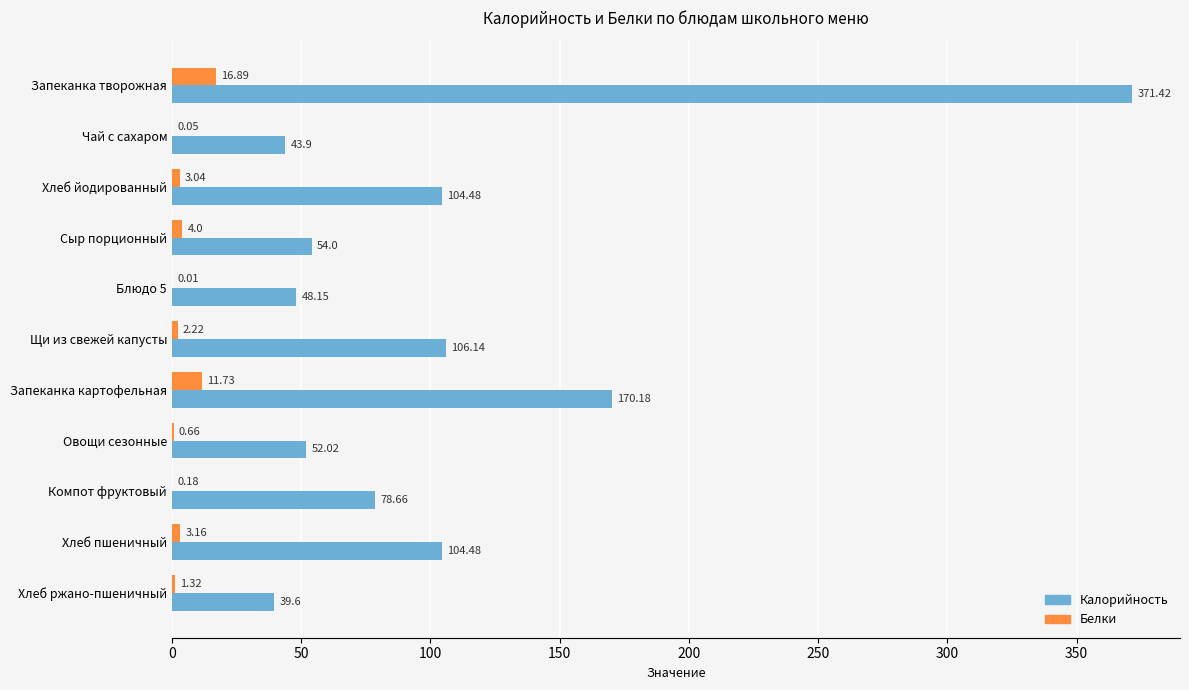

What is the total value across all series at Запеканка картофельная?

181.9